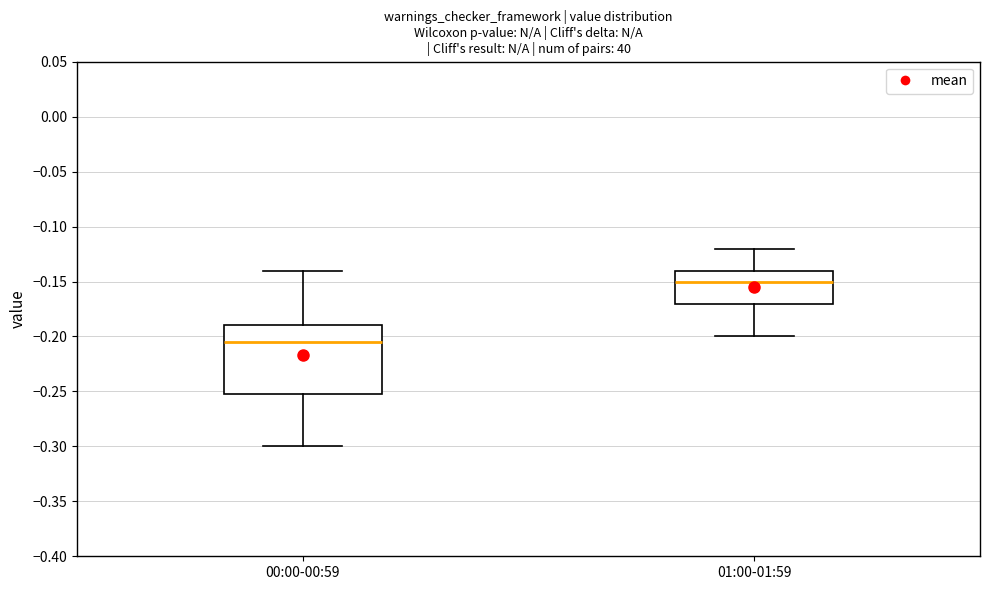

Where does the upper whisker of the box for 00:00-00:59 end on the y-axis? The values are not printed on the chart, so give them approximately, as read against the axis.

-0.140